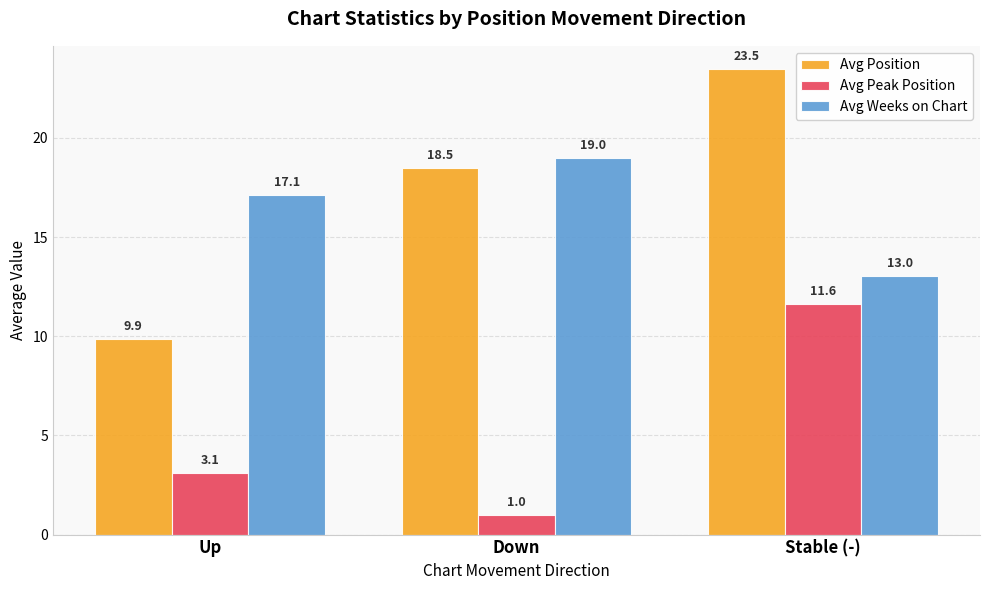

At which category is the sum across all series the highest?

Stable (-)